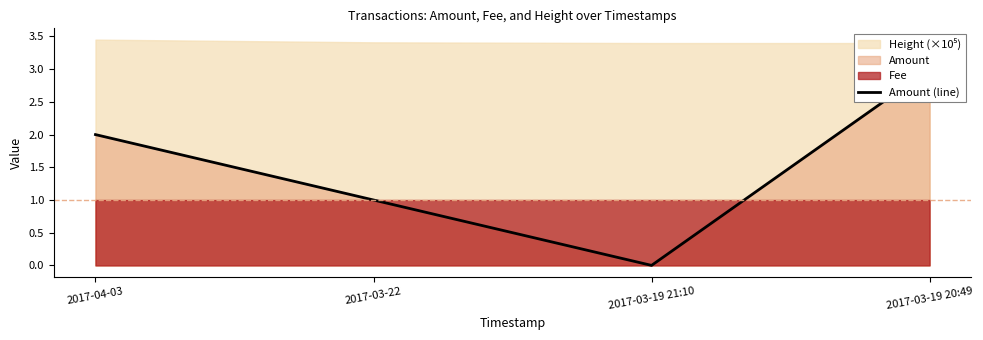

Is it true that the value at 2017-04-03 is 4?

False